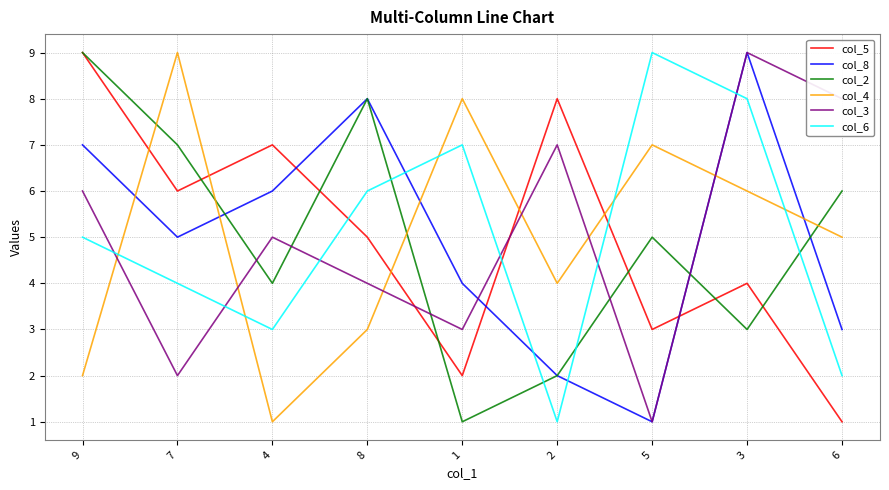

What is the total value across all series at 2?

24